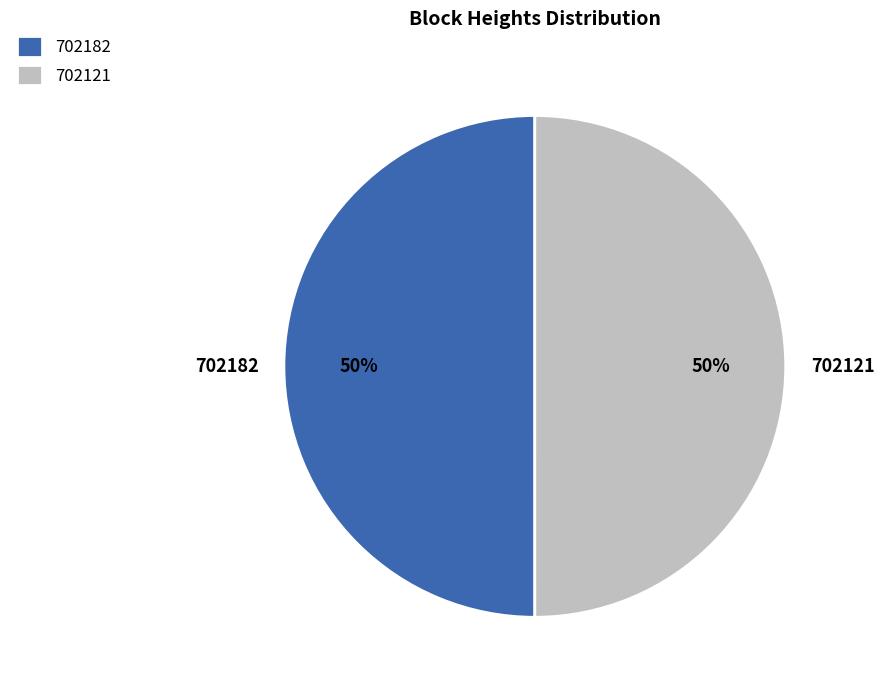

Is it true that 702121 is 50% of the pie?

True